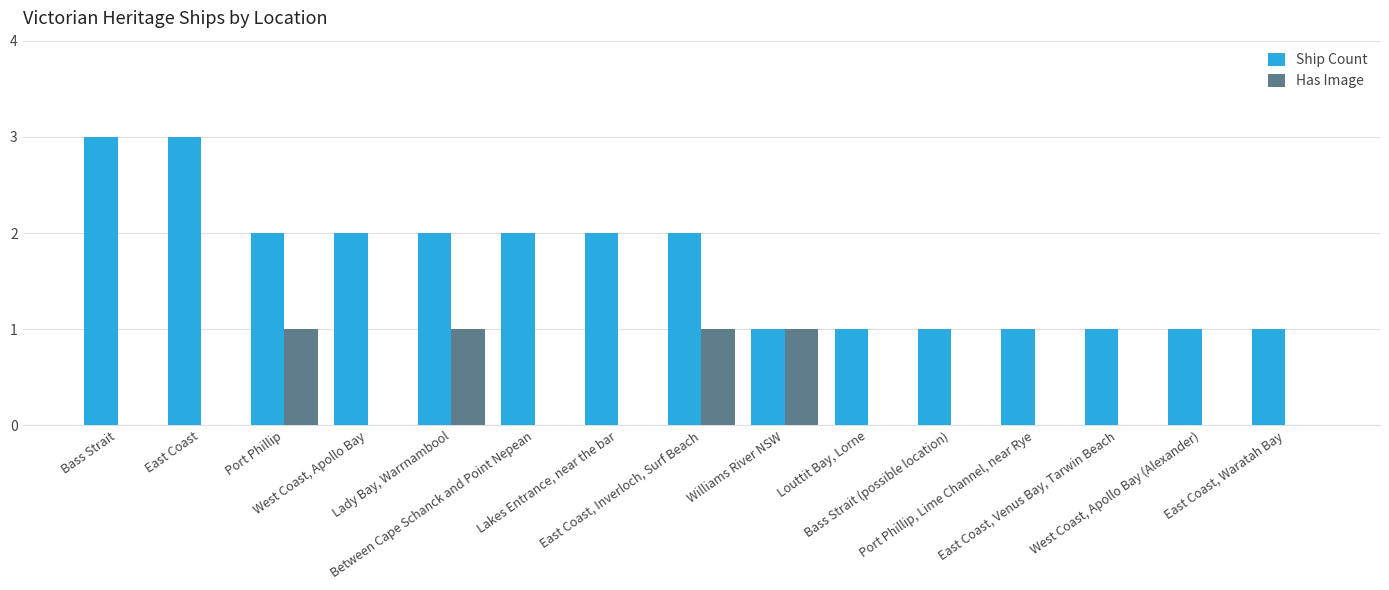

Which series has the largest total across all categories?

Ship Count